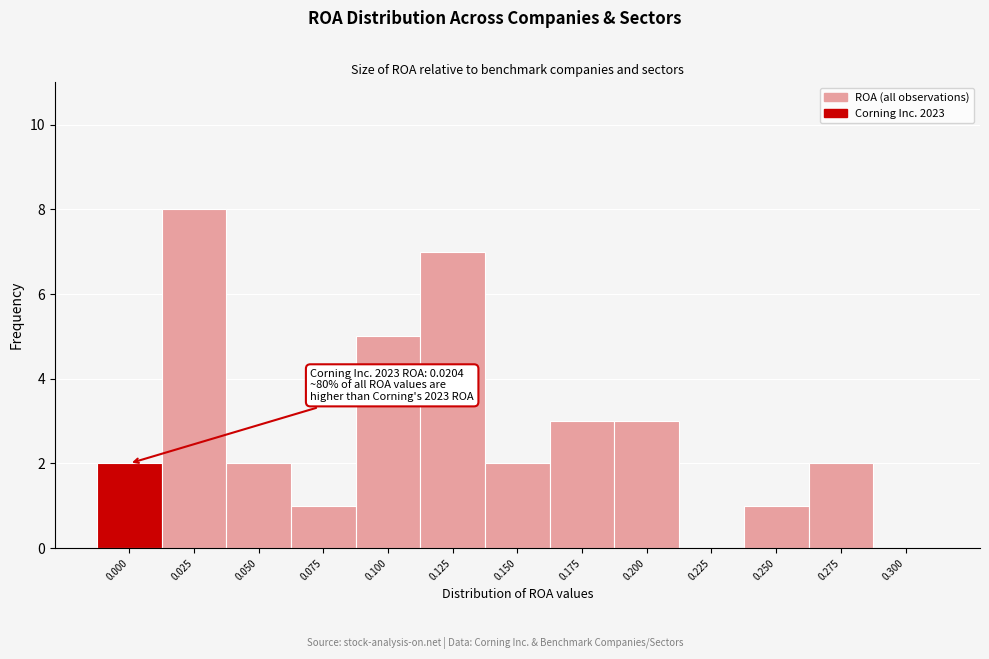

Reading left to right, transcribe all the data shown in this chart.

0.000=2	0.025=8	0.050=2	0.075=1	0.100=5	0.125=7	0.150=2	0.175=3	0.200=3	0.225=0	0.250=1	0.275=2	0.300=0